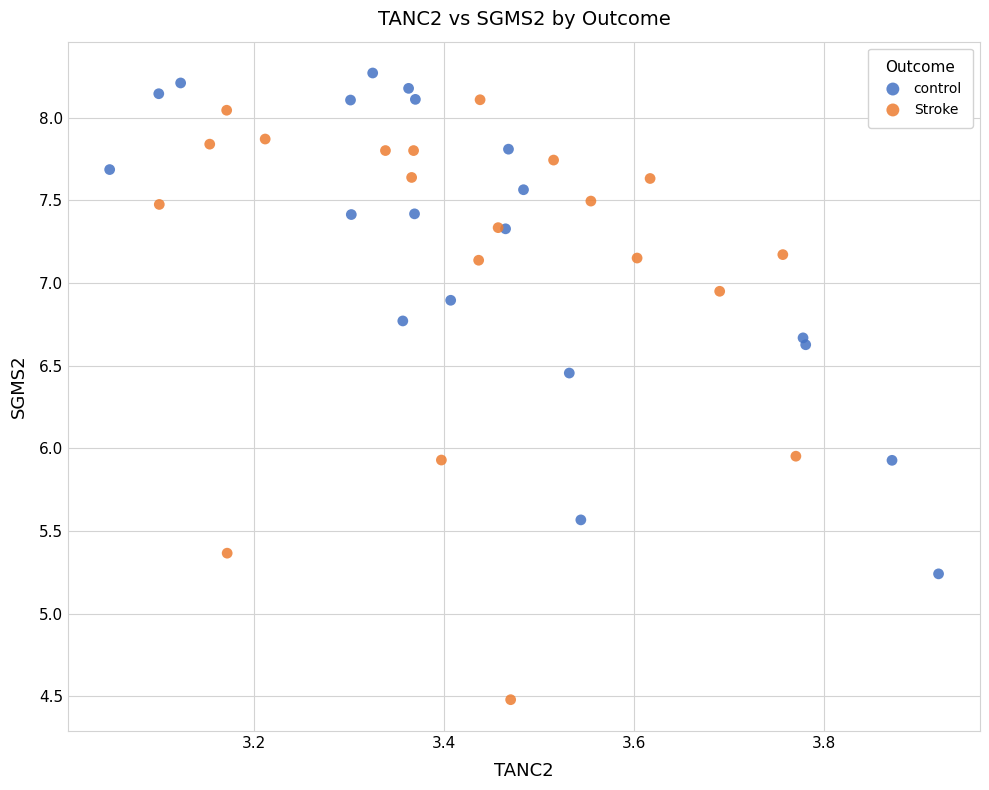

Which series has the widest spread of Y values?

Stroke